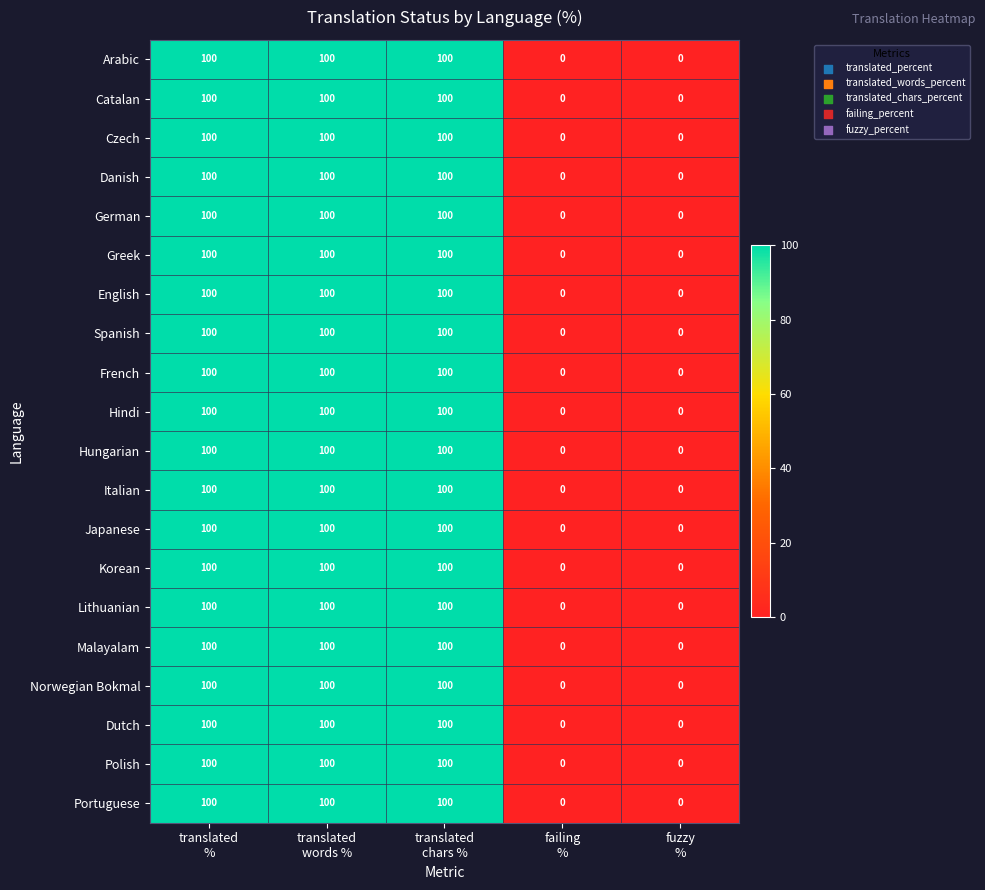

How many distinct data groups are displayed?

20